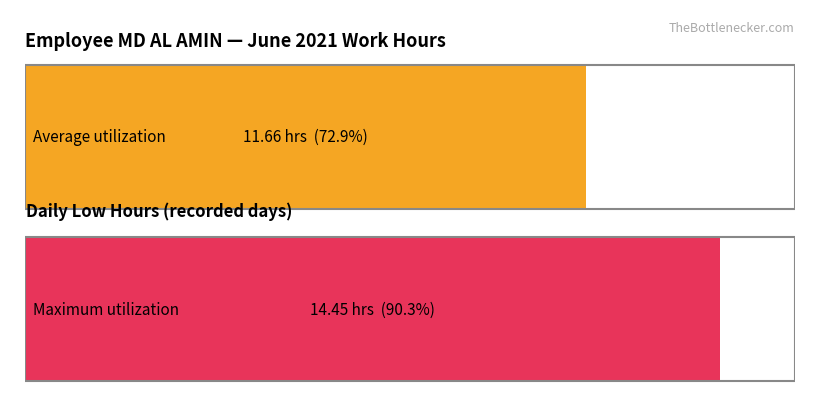

Does the chart contain any negative values?

No